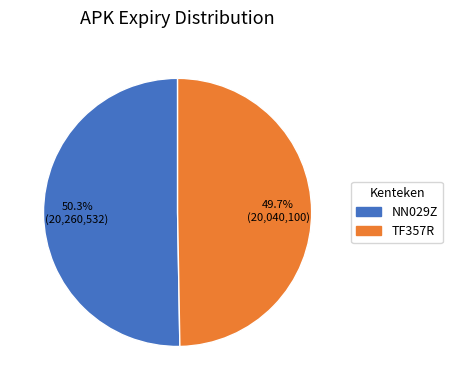

Approximately how many times larger is the value at TF357R compared to NN029Z?

1.0